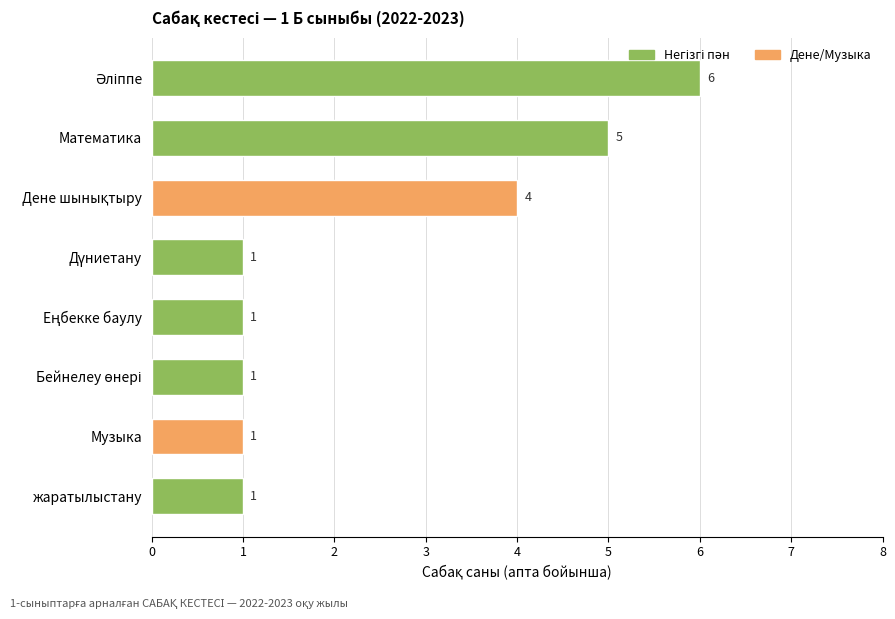

What is the difference between the maximum and minimum values?

5